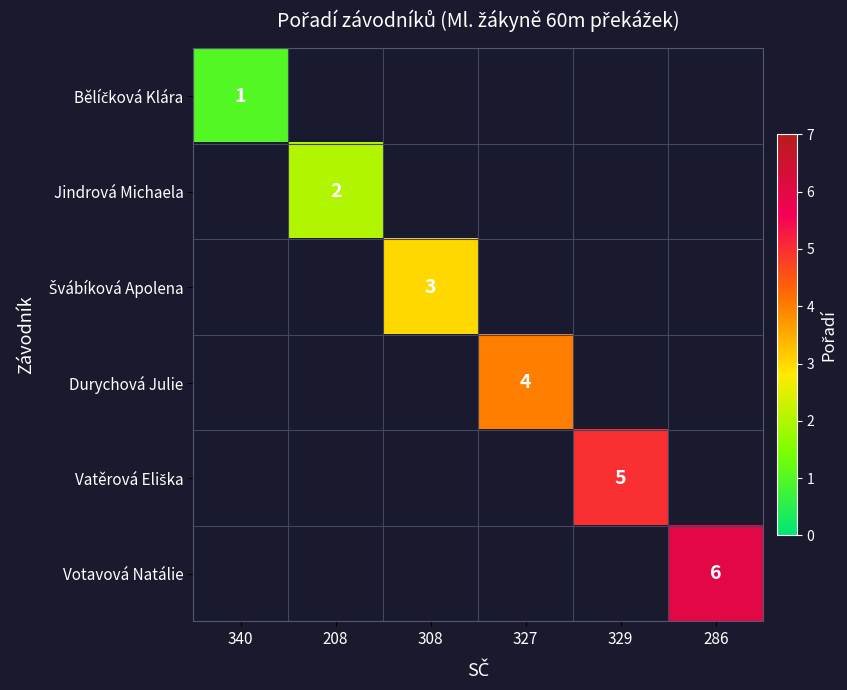

The Durychová Julie series shows 4 at 327. True or false?

True